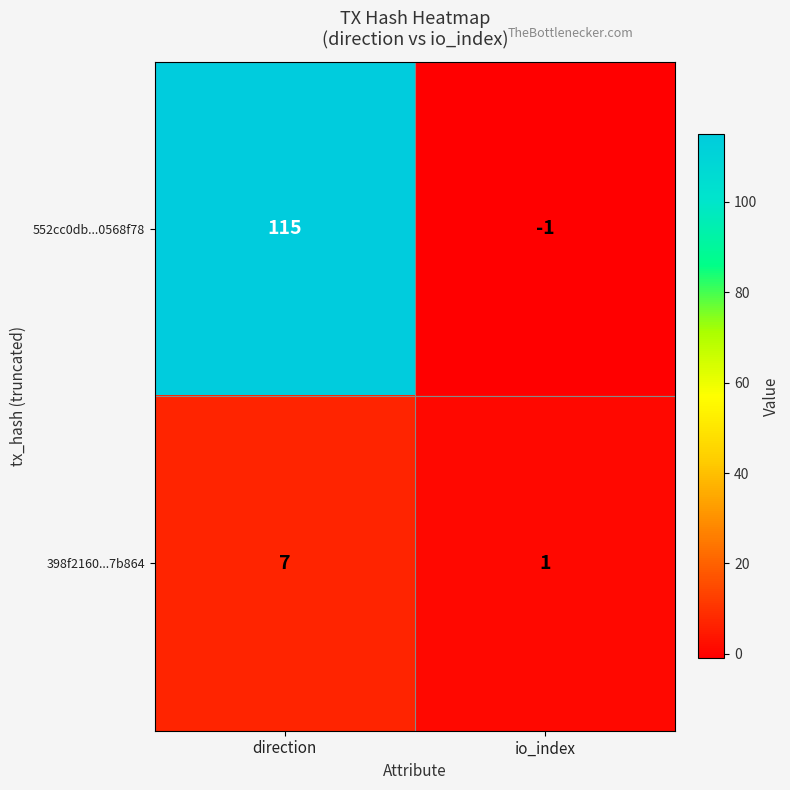

Between direction and io_index, which series saw the biggest shift?

552cc0db...0568f78